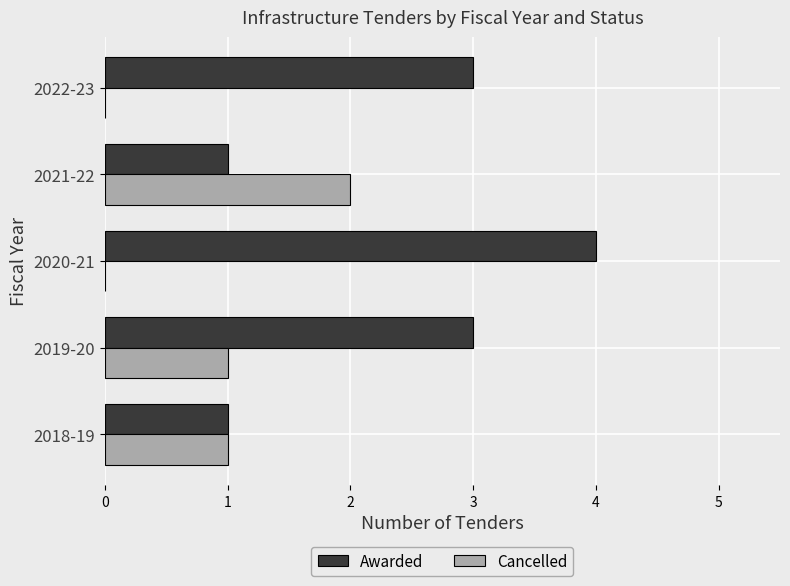

What are all the series names shown in the legend?

Awarded, Cancelled